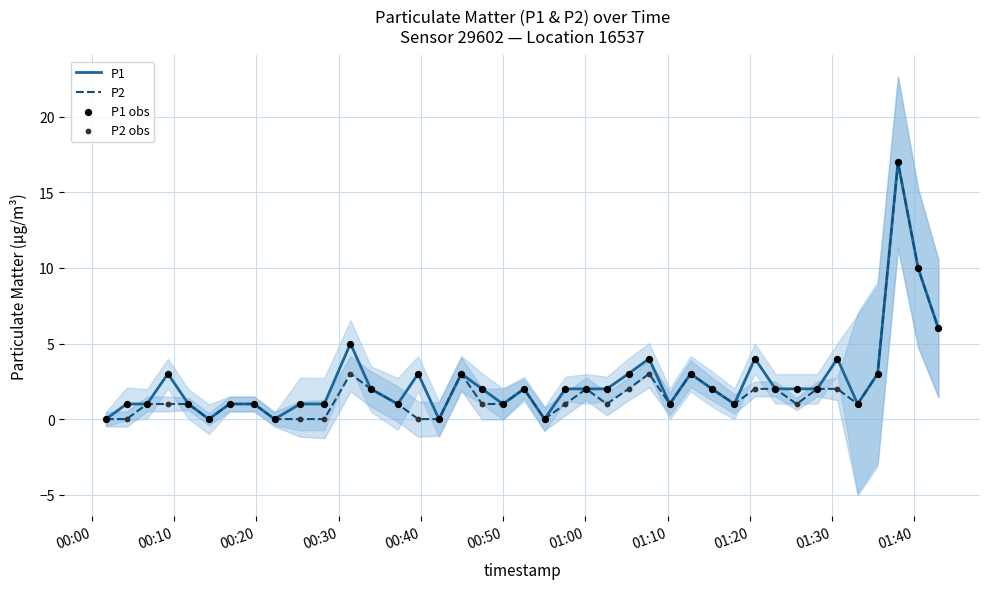

Which series has the widest spread of Y values?

P1